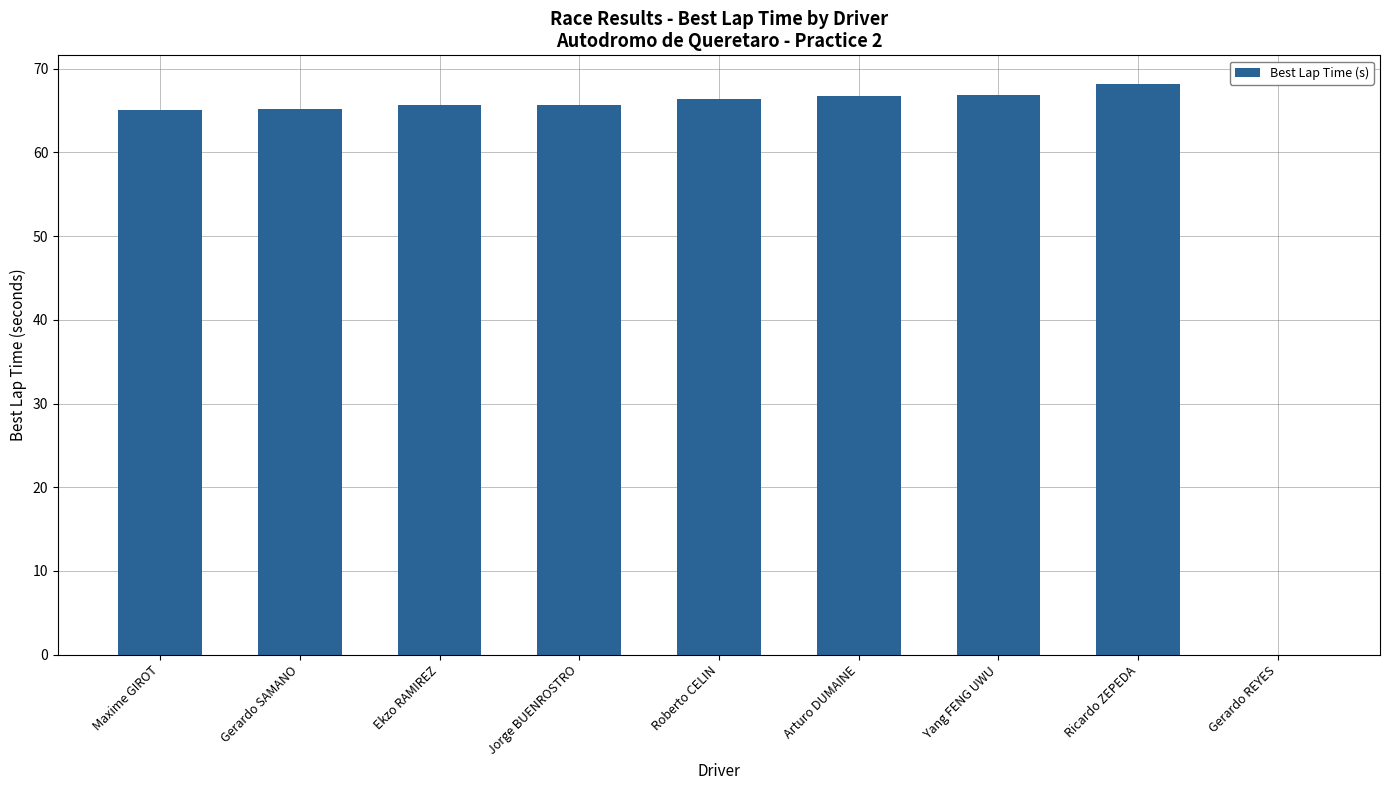

What is the average value?

58.9